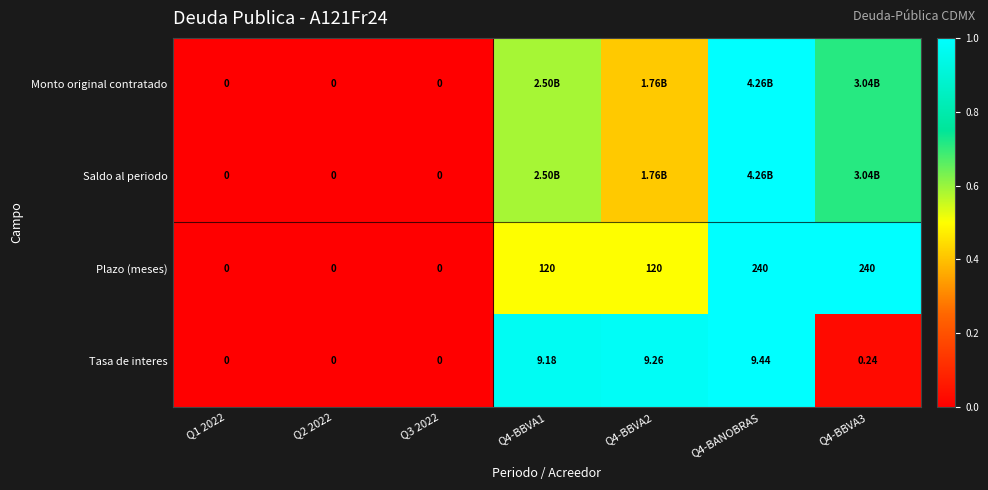

What is the spread (max minus min) of values at Q4-BBVA1?

0.5